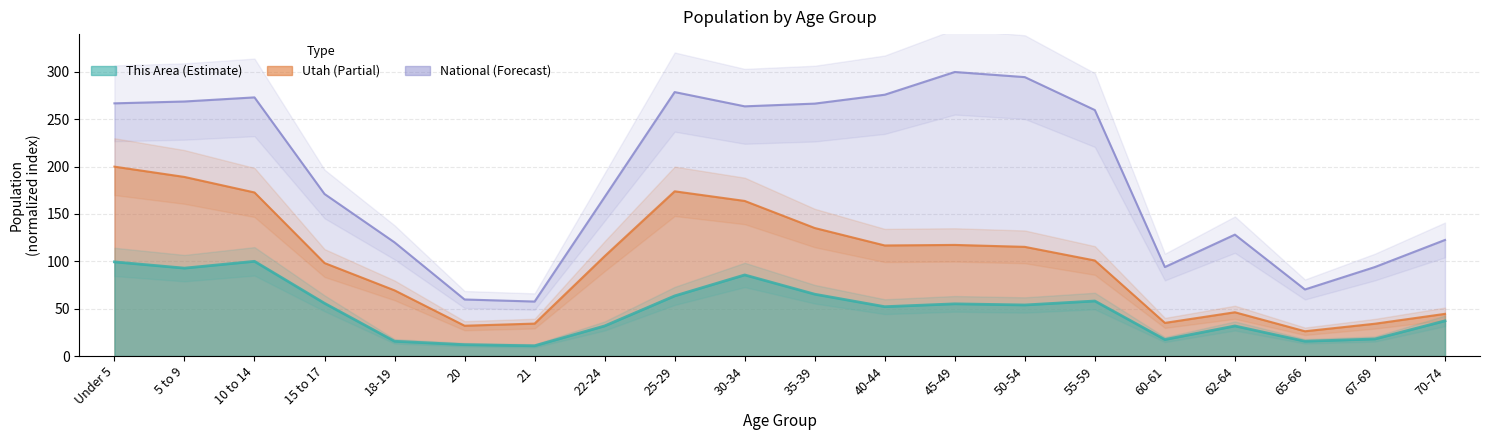

True or false: Utah has more than 2 points higher than both neighbors.

True